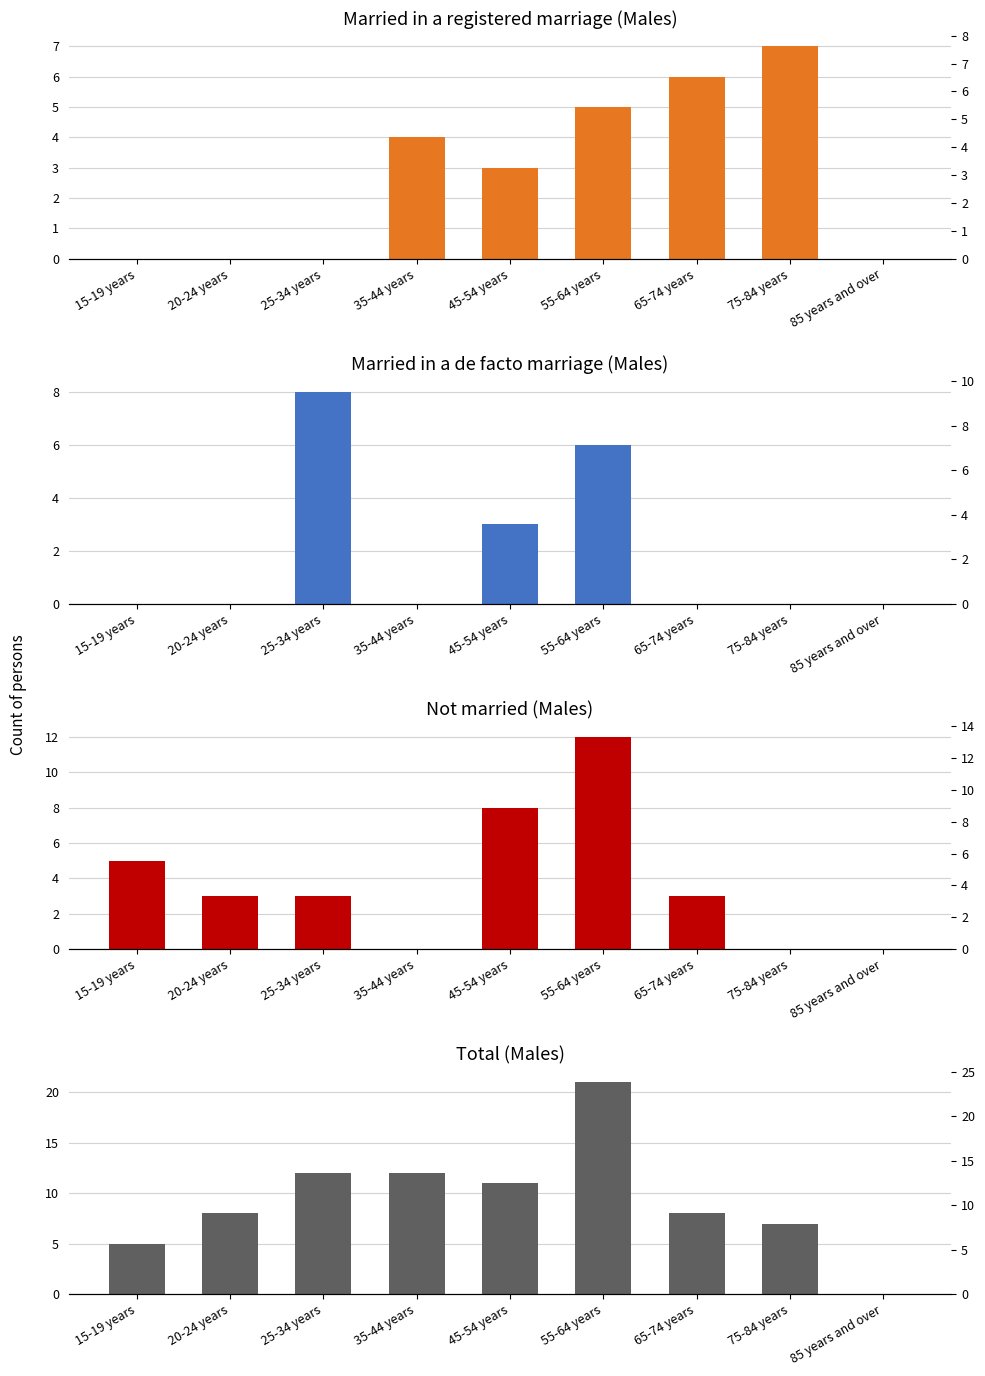

What is the average value of the Not married series?

4